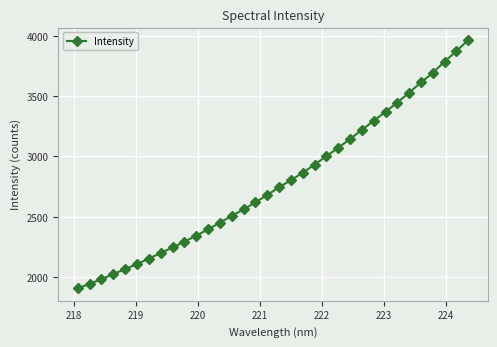

What is the average value?

2789.6